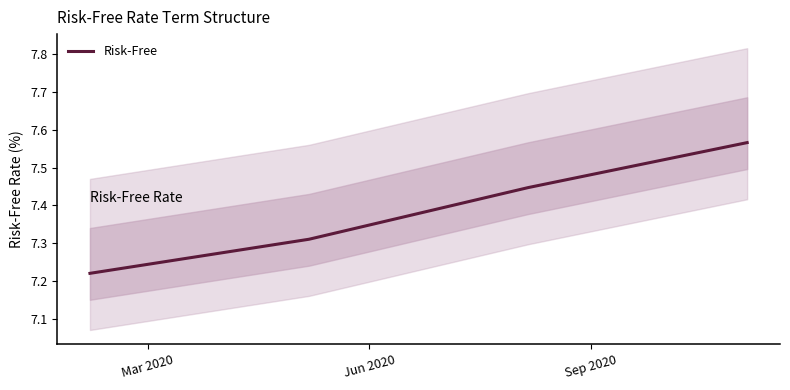

How many Risk-Free values are between 7 and 8?

4